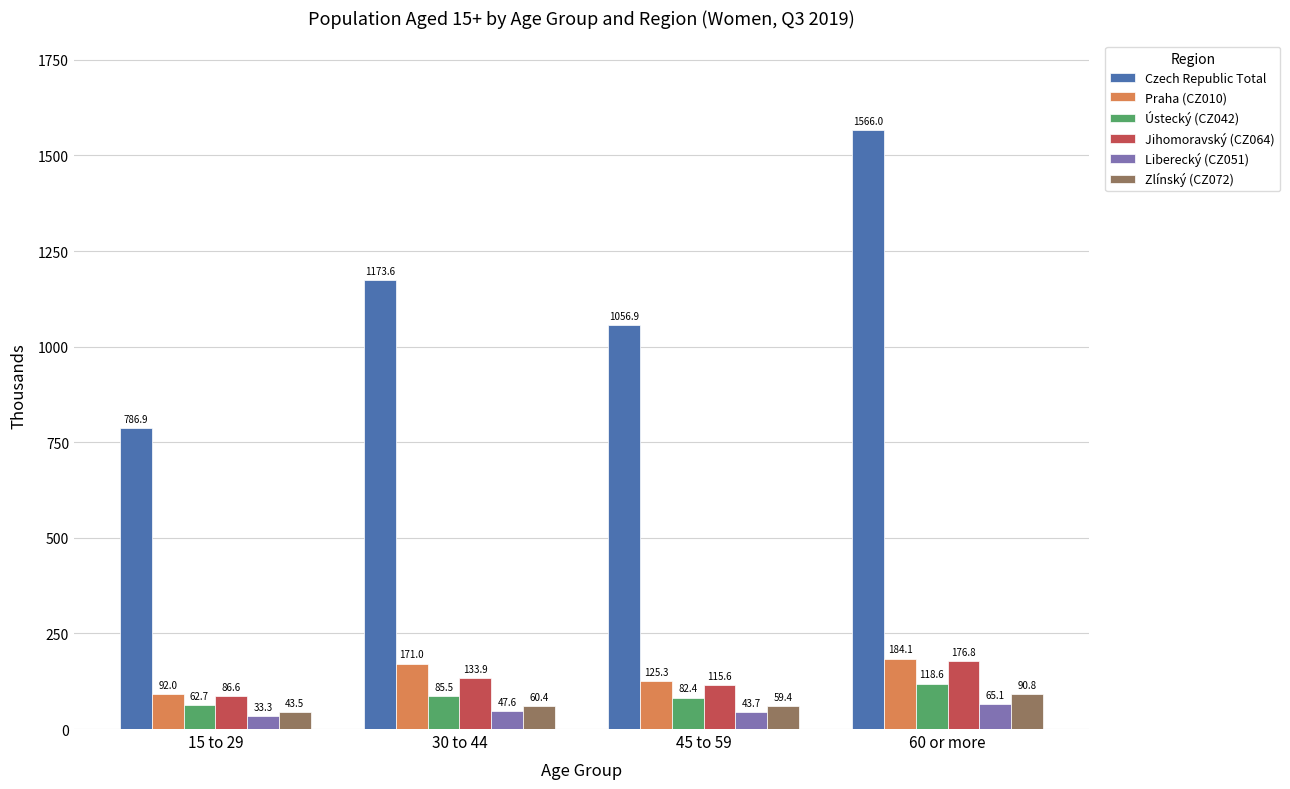

At 15 to 29, list the series in order from largest to smallest.

Czech Republic Total, Praha (CZ010), Jihomoravský (CZ064), Ústecký (CZ042), Zlínský (CZ072), Liberecký (CZ051)